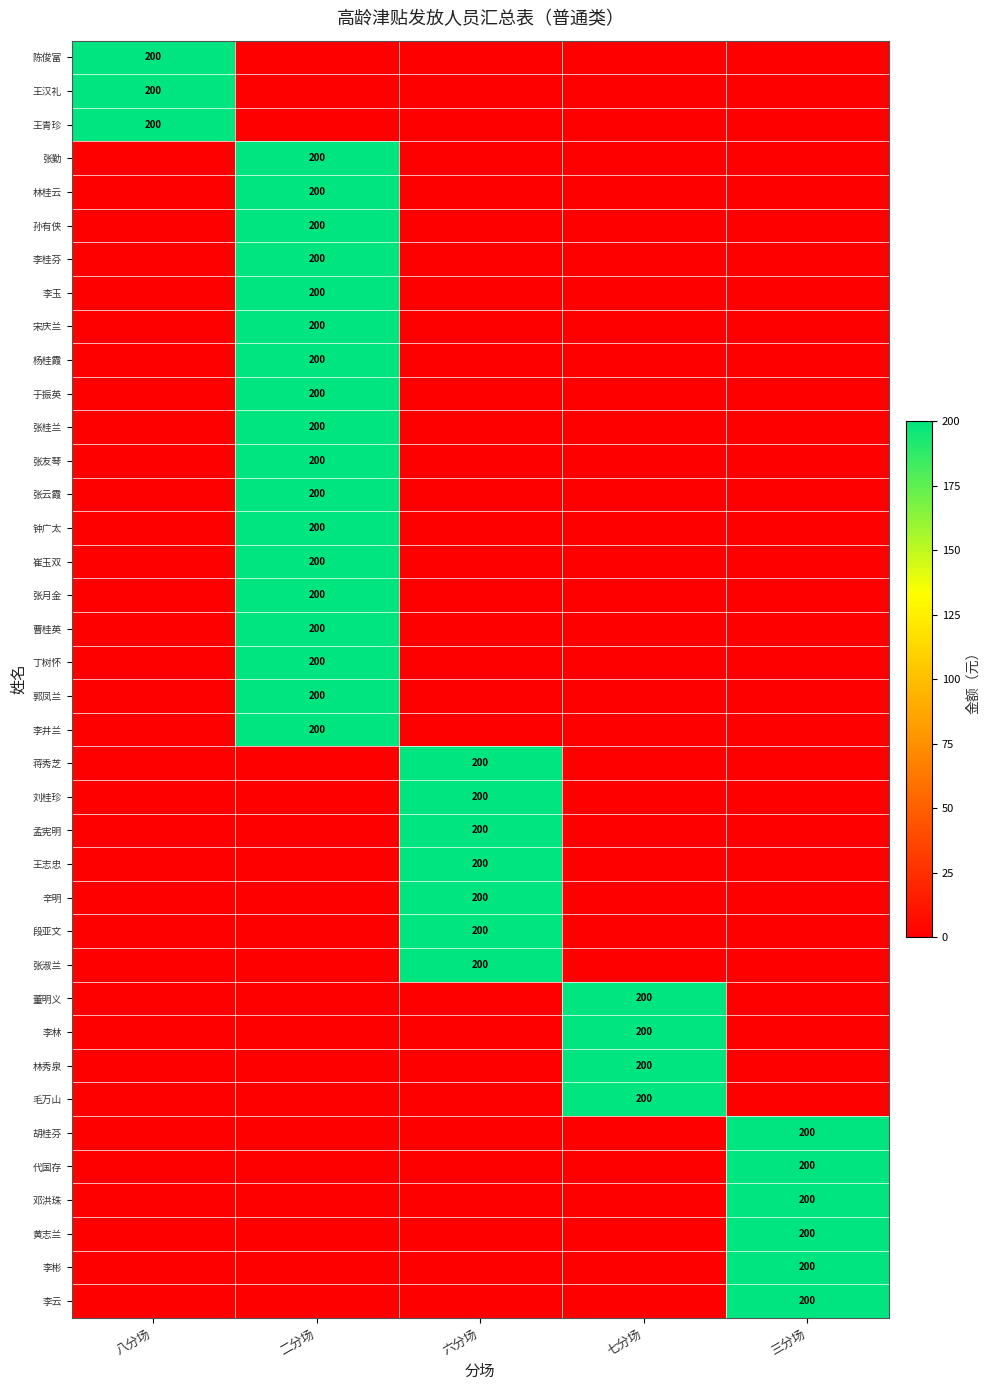

The value of 毛万山 at 三分场 is 0. True or false?

True